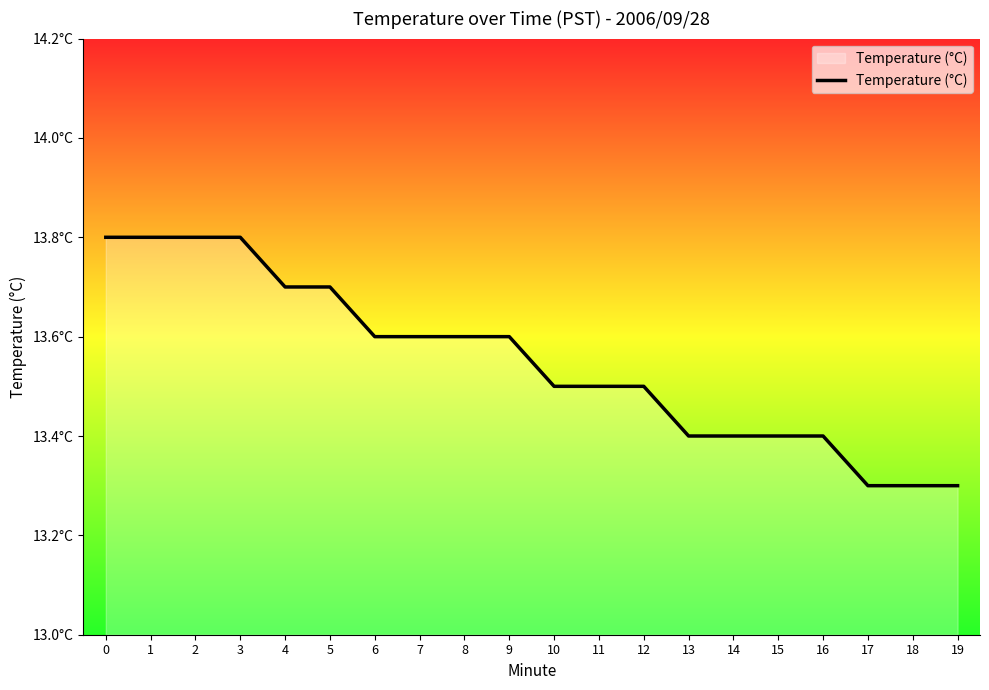

What is the smallest value displayed?

13.3